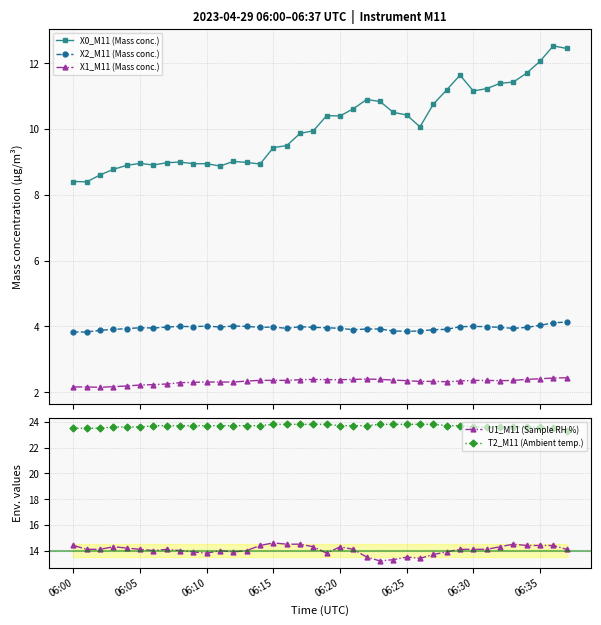

Does the chart have visible grid lines?

Yes